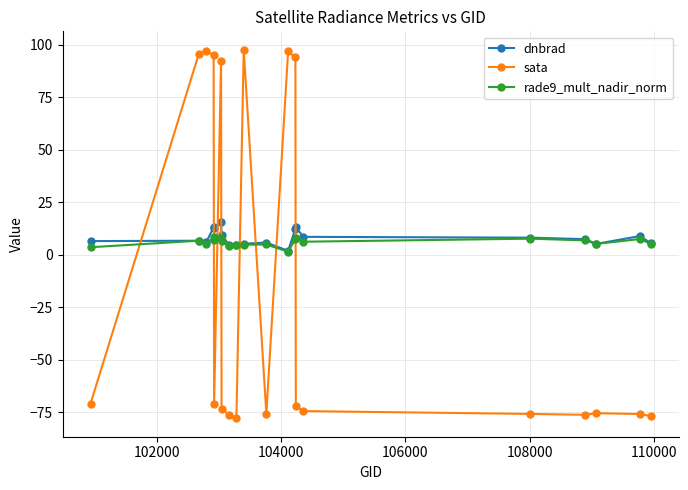

True or false: dnbrad has more than 2 interior local peaks.

True